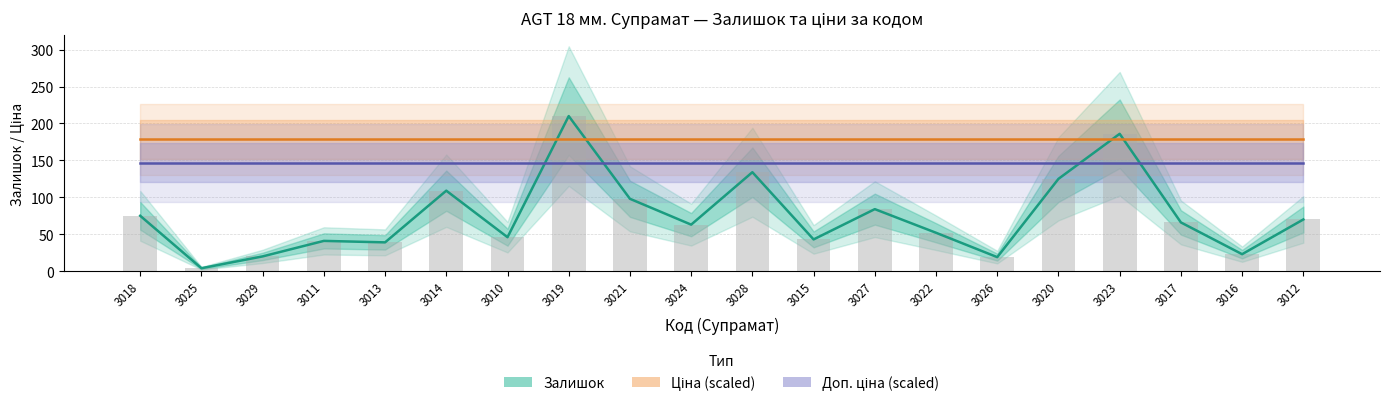

How many distinct data groups are displayed?

3